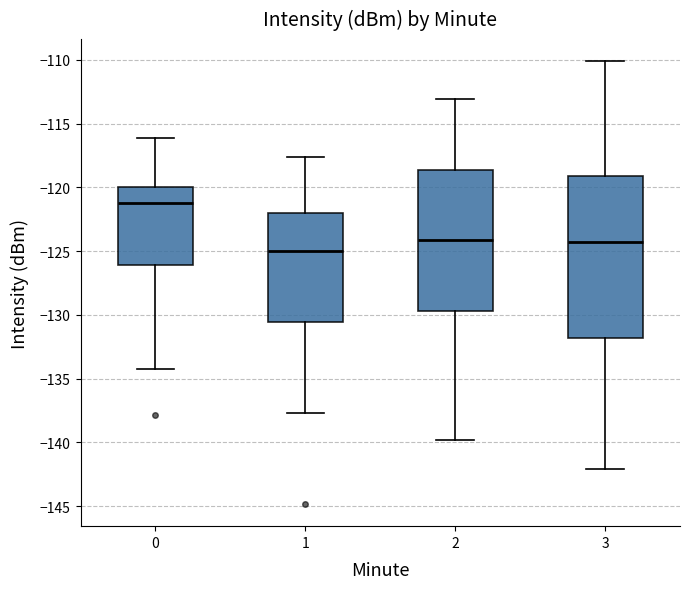

Reading left to right, read every box against the y-axis: the position of its median line, the range the box covers, and the ends of its whiskers. The values are not printed on the chart, so give them approximately, as read against the axis.

0: median -121.0, box -126.0 to -120.0, whiskers -134.0 to -116.0
1: median -125.0, box -130.5 to -122.0, whiskers -137.5 to -117.5
2: median -124.0, box -129.5 to -118.5, whiskers -140.0 to -113.0
3: median -124.5, box -132.0 to -119.0, whiskers -142.0 to -110.0